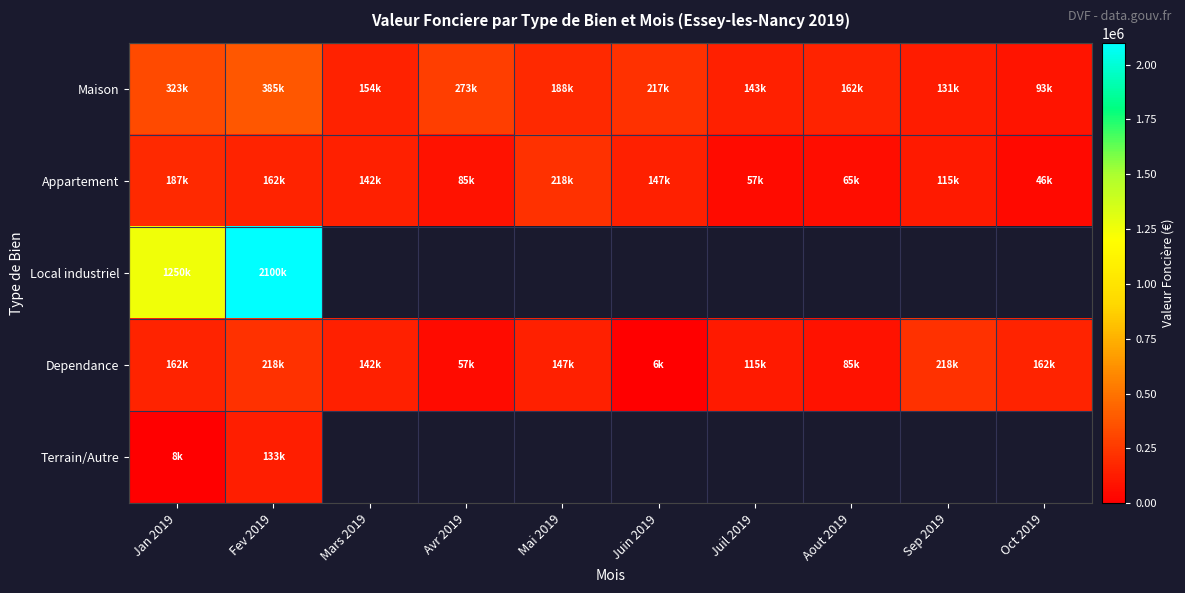

Which series changed the most between Avr 2019 and Juin 2019?

Appartement